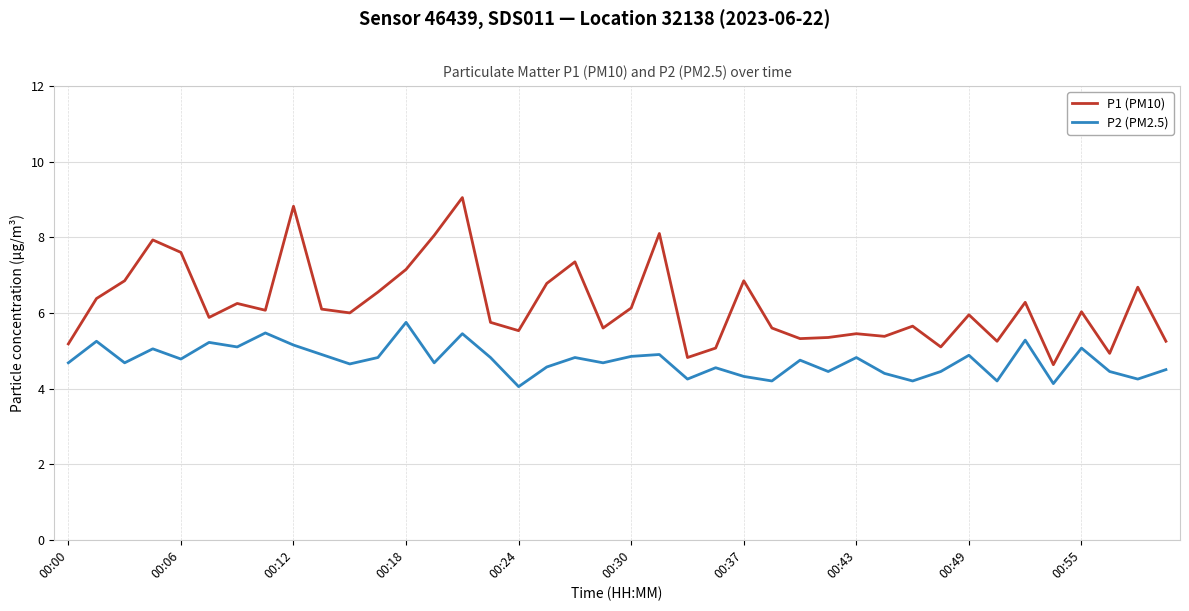

List the series in order of their overall mean, lowest first.

P2 (PM2.5), P1 (PM10)